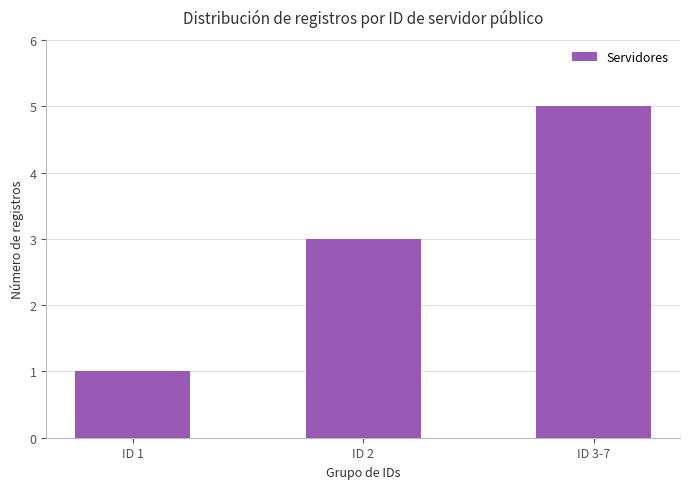

True or false: the data shows 3 at ID 2.

True